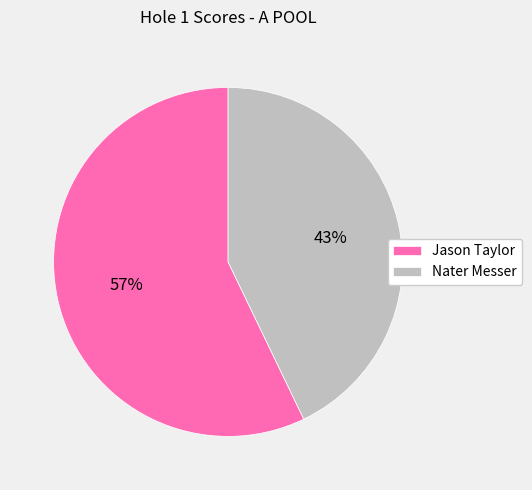

True or false: Nater Messer accounts for 32% of the total.

False